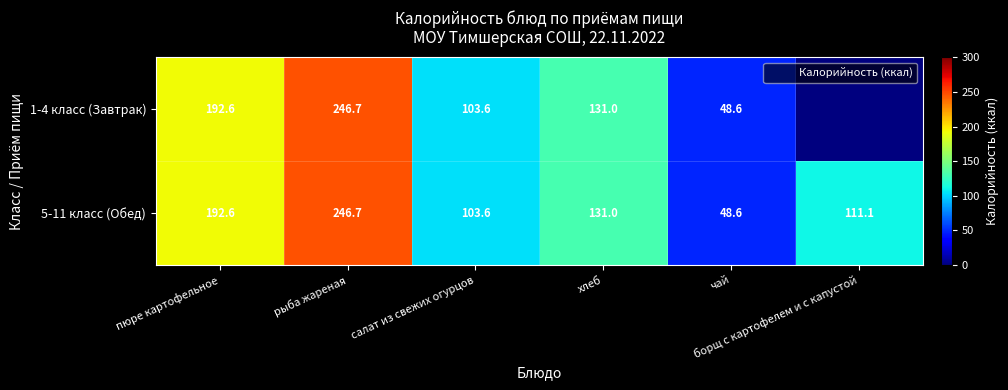

Which category has the lowest value in the 5-11 класс (Обед) series?

чай